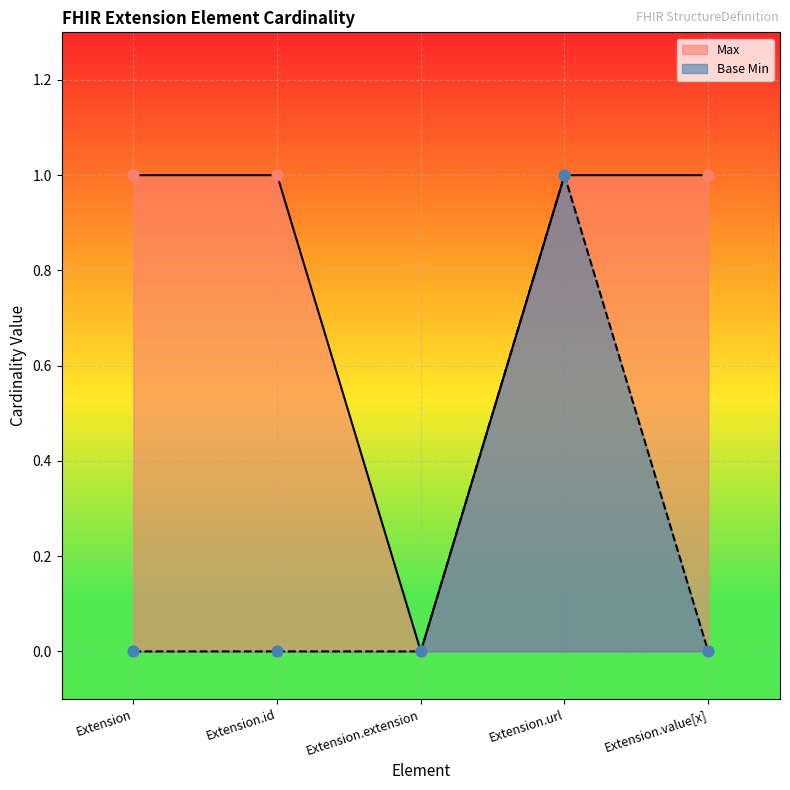

What is the total value across all series at Extension?

1